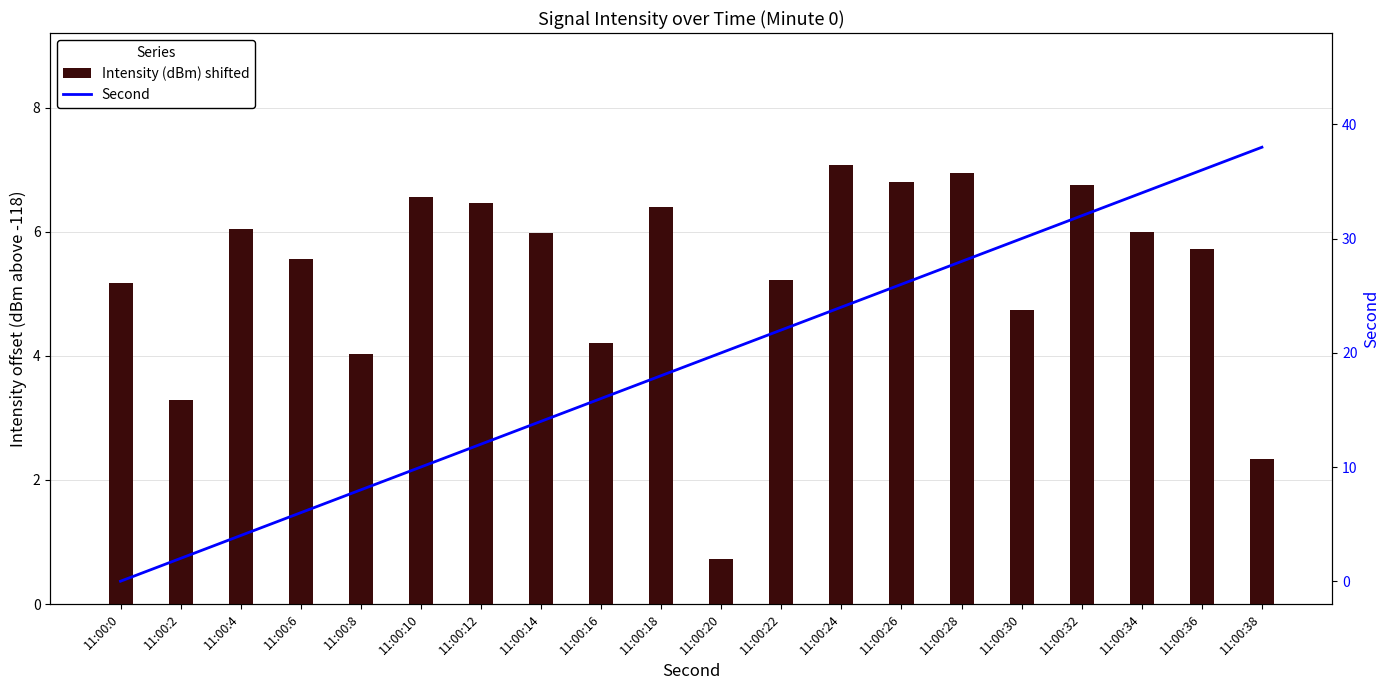

Between 11:00:22 and 11:00:0, which is larger?

11:00:22